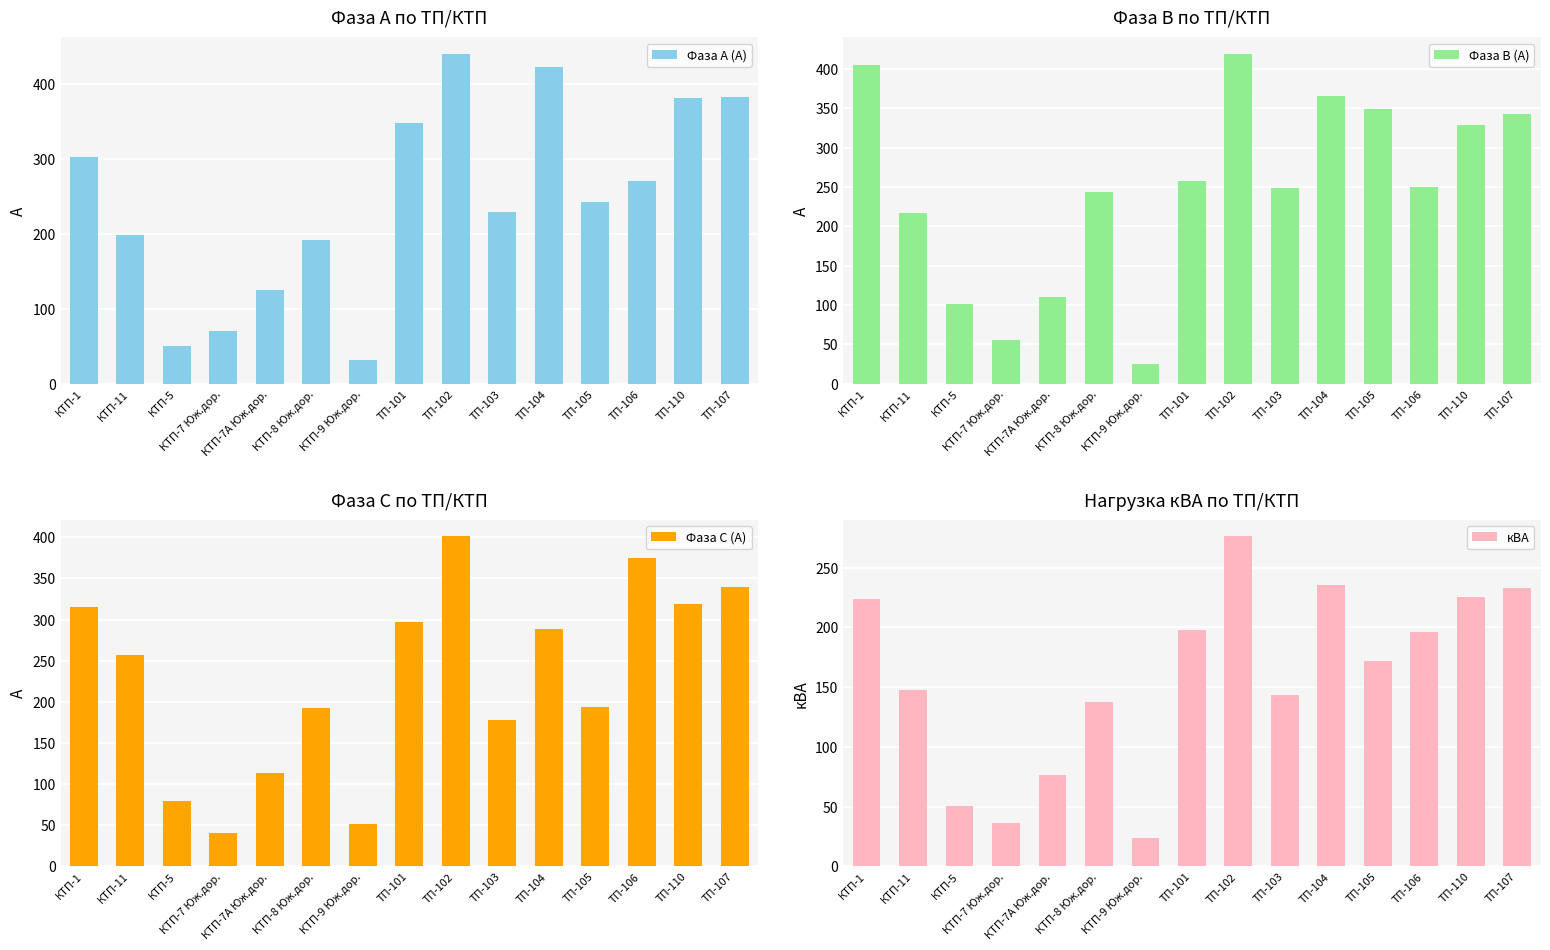

What is the sum of all Фаза С (А) values?

3439